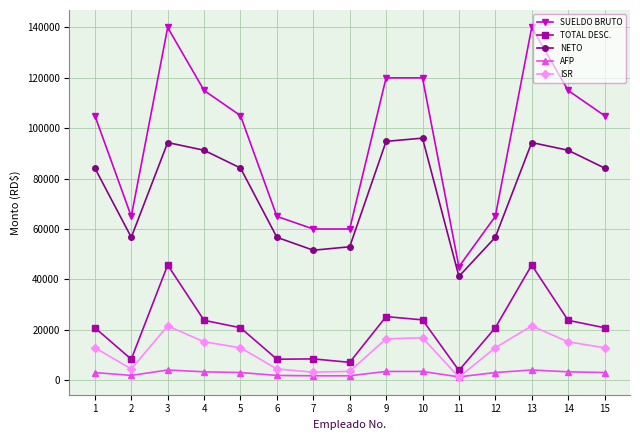

At how many categories does at least one series exceed 11485?

15